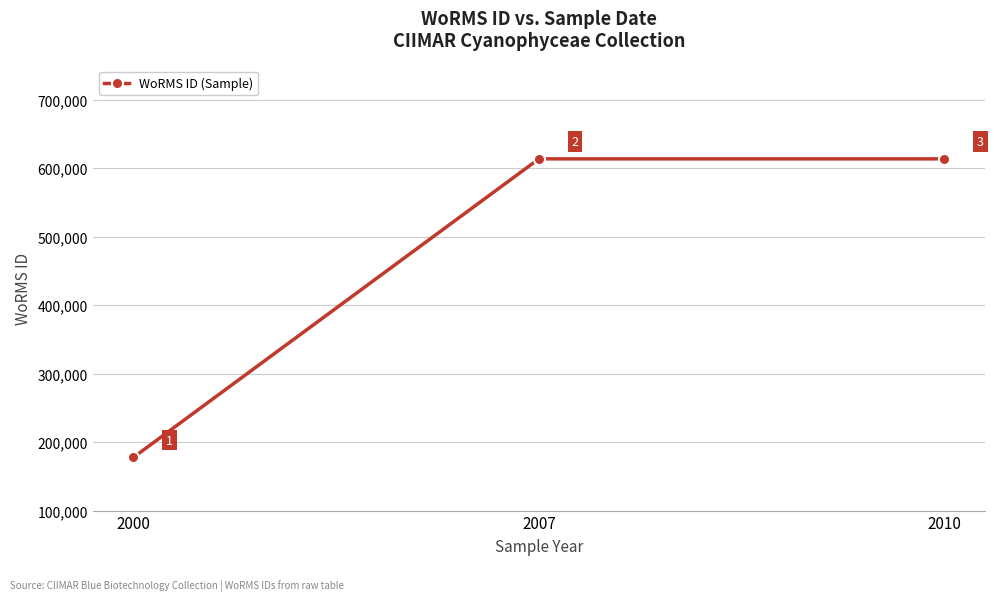

What is the maximum value shown in the chart?

613596